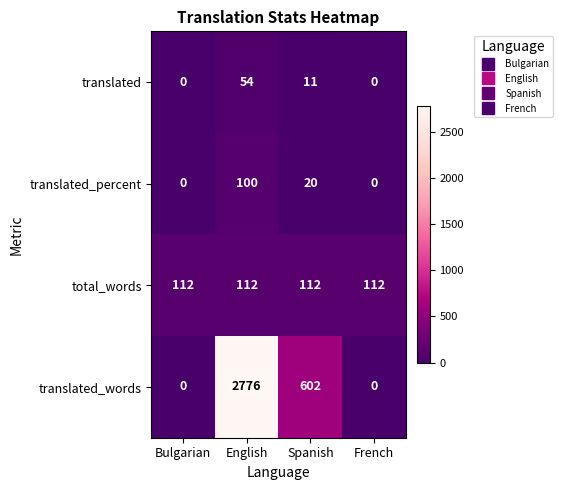

List the series in order of their peak value, lowest first.

translated, translated_percent, total_words, translated_words